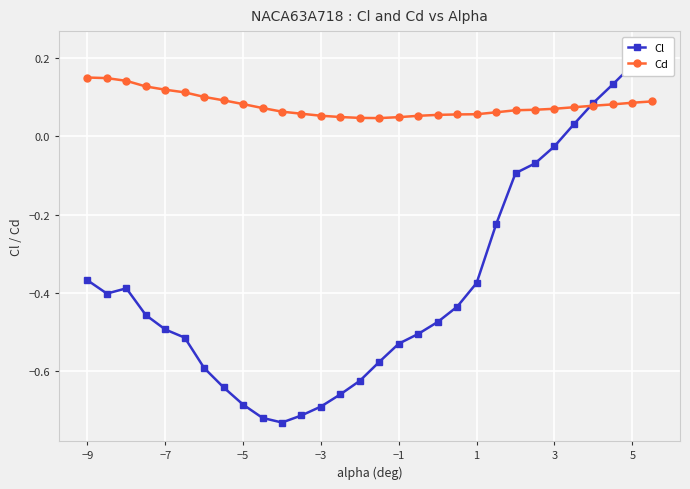

How many times do Cd and Cl cross each other?

1